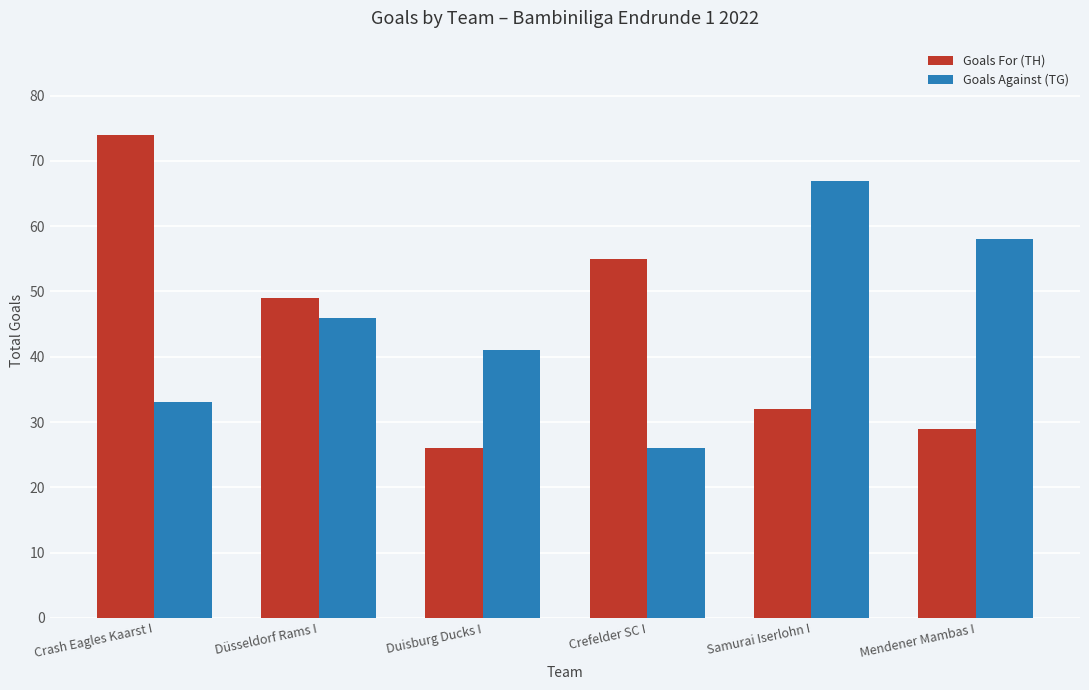

Which series changed the most between Düsseldorf Rams I and Duisburg Ducks I?

Goals For (TH)